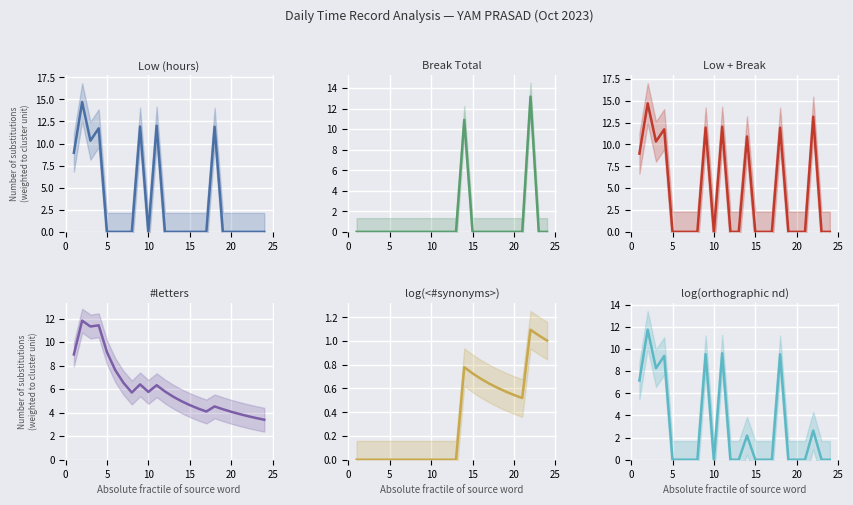

Reading left to right, extract all data points from this chart.

Low (hours): 8.9	14.7	10.3	11.7	0.0	0.0	0.0	0.0	11.9	0.0	12.0	0.0	0.0	0.0	0.0	0.0	0.0	11.9	0.0	0.0	0.0	0.0	0.0	0.0
Break Total: 0.0	0.0	0.0	0.0	0.0	0.0	0.0	0.0	0.0	0.0	0.0	0.0	0.0	10.9	0.0	0.0	0.0	0.0	0.0	0.0	0.0	13.2	0.0	0.0
Low + Break: 8.9	14.7	10.3	11.7	0.0	0.0	0.0	0.0	11.9	0.0	12.0	0.0	0.0	10.9	0.0	0.0	0.0	11.9	0.0	0.0	0.0	13.2	0.0	0.0
#letters (cum avg Low): 8.9	11.8	11.3	11.4	9.1	7.6	6.5	5.7	6.4	5.8	6.3	5.8	5.4	5.0	4.6	4.4	4.1	4.5	4.3	4.1	3.9	3.7	3.5	3.4
log(<#synonyms>) (cum avg Break): 0.0	0.0	0.0	0.0	0.0	0.0	0.0	0.0	0.0	0.0	0.0	0.0	0.0	0.8	0.7	0.7	0.6	0.6	0.6	0.5	0.5	1.1	1.0	1.0
log(orthographic nd): 7.2	11.8	8.3	9.4	0.0	0.0	0.0	0.0	9.5	0.0	9.6	0.0	0.0	2.2	0.0	0.0	0.0	9.5	0.0	0.0	0.0	2.6	0.0	0.0